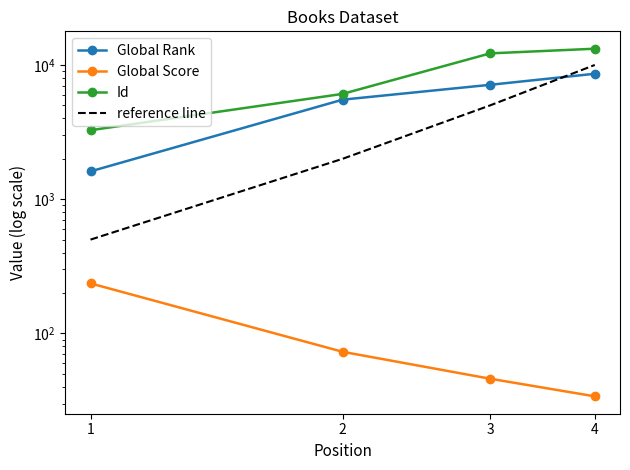

Between 1 and 3, which series saw the biggest shift?

Id